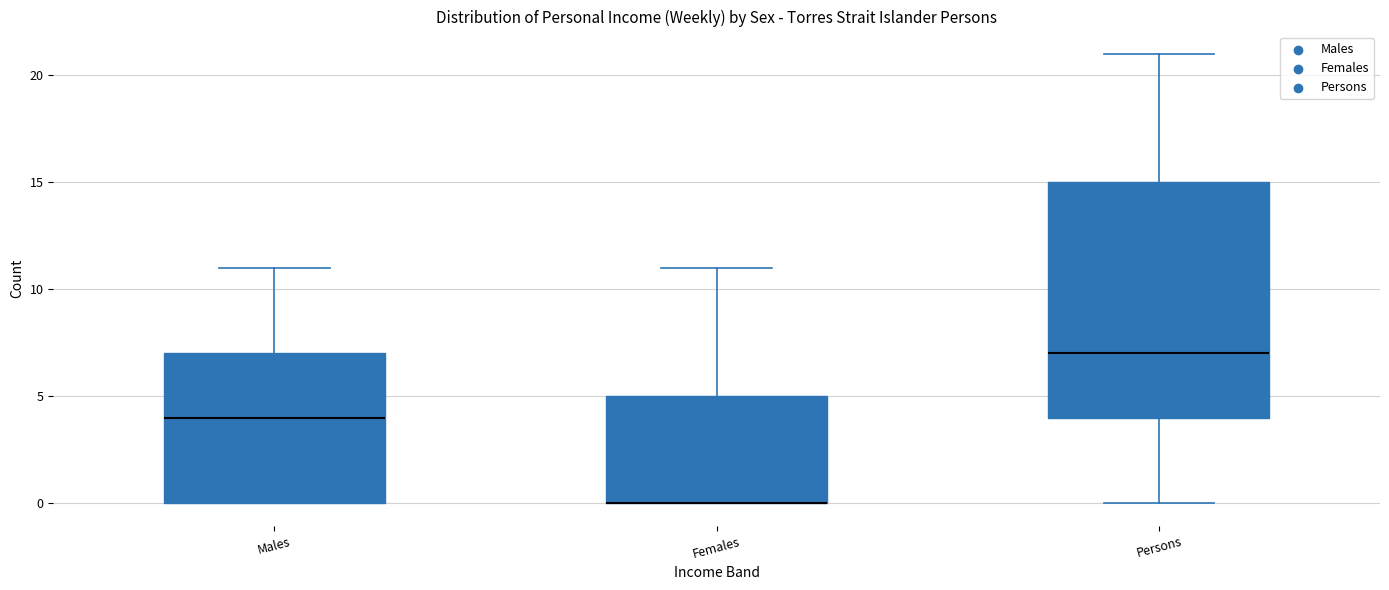

Where is the lower edge of the box for Males on the y-axis? The values are not printed on the chart, so give them approximately, as read against the axis.

0